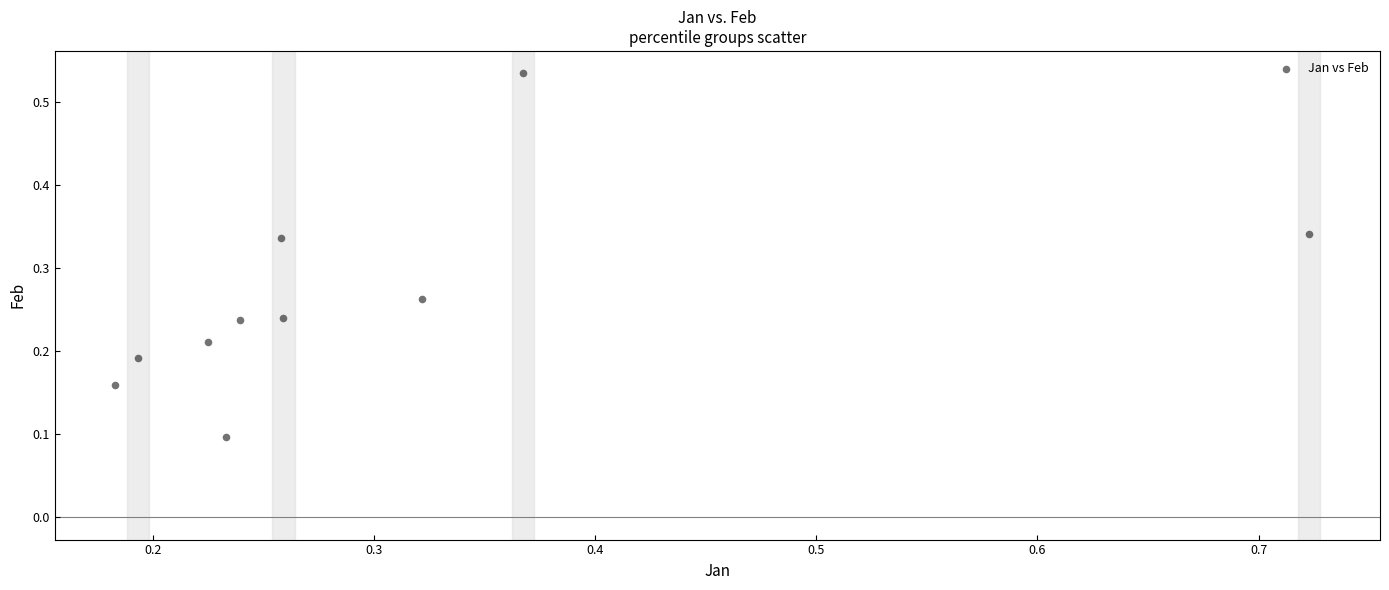

What is the range of Y values (max minus min)?

0.4